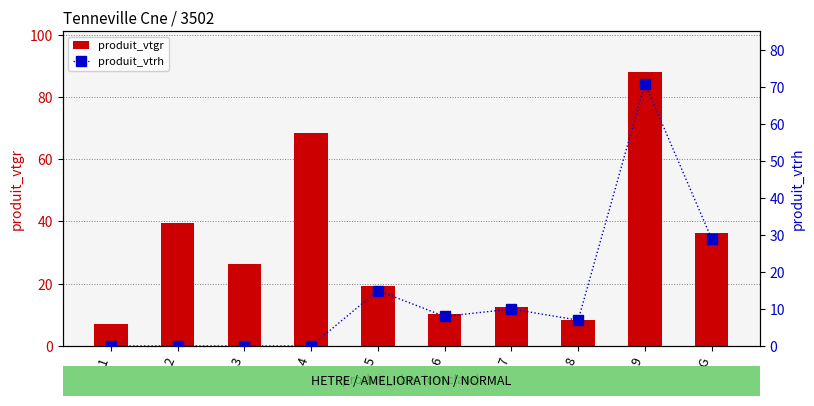

True or false: produit_vtrh has a value of -41.4 at 4.

False